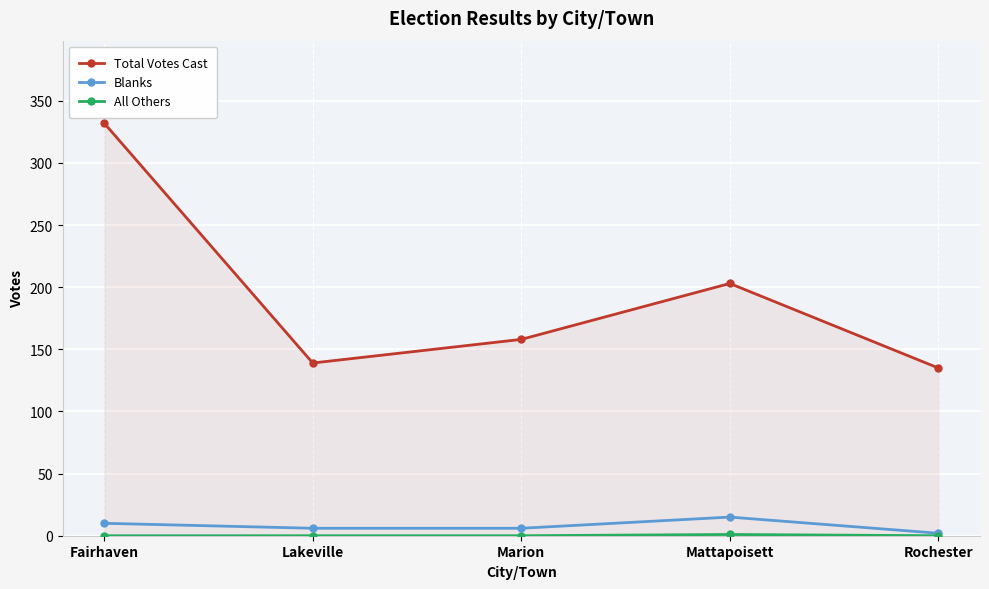

True or false: Total Votes Cast has a value of 139 at Lakeville.

True